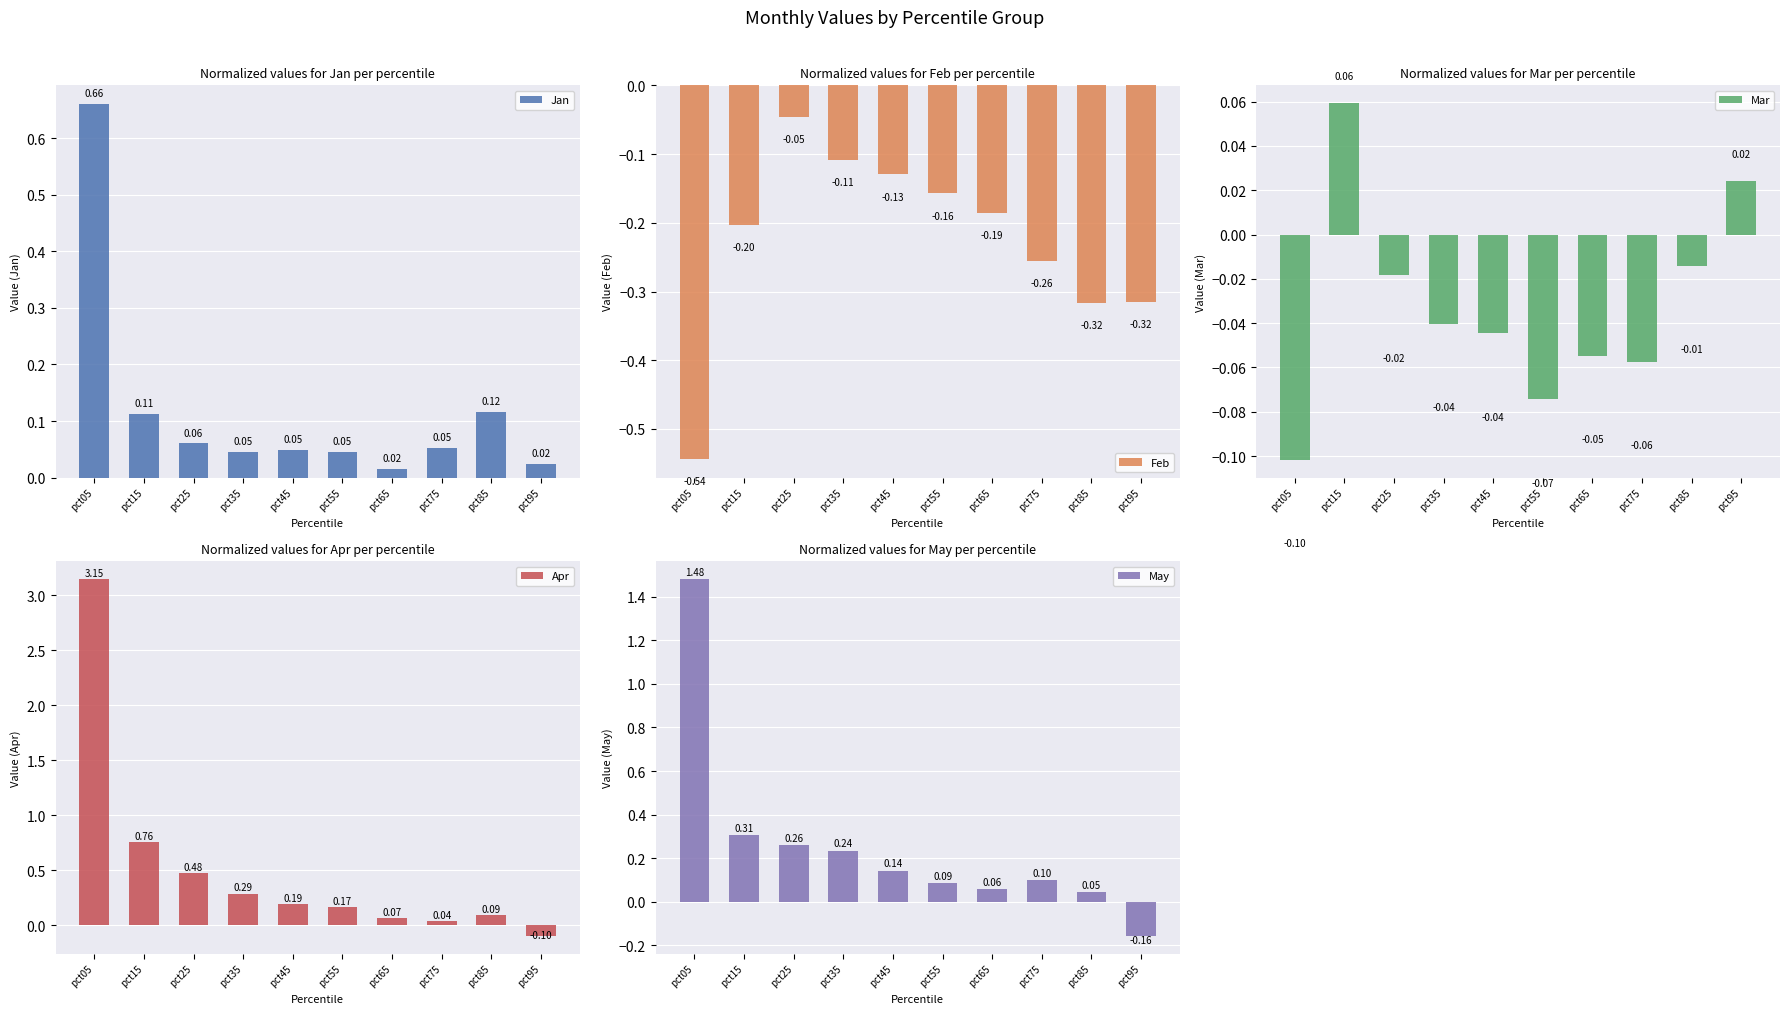

What is the sum of the Feb values at pct05 and pct55?

-0.7